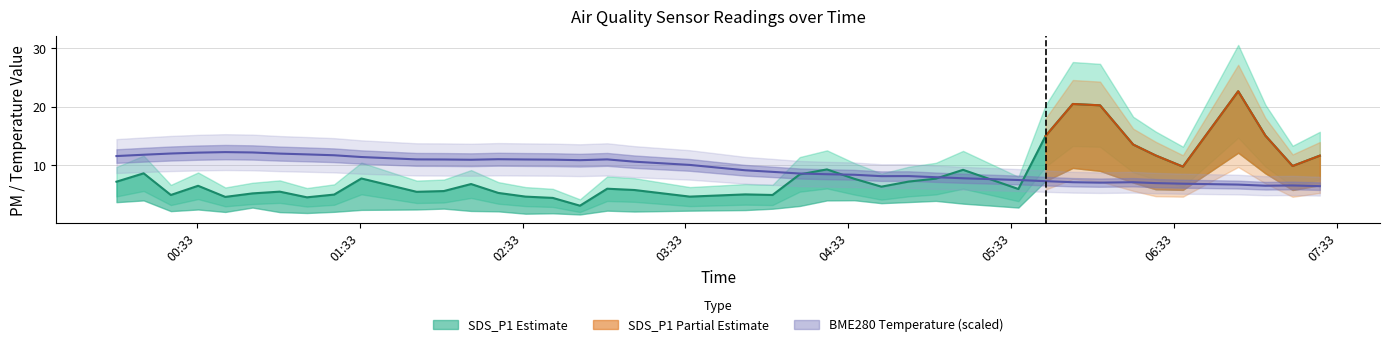

How many values in the BME280_temperature series are below 10?

20